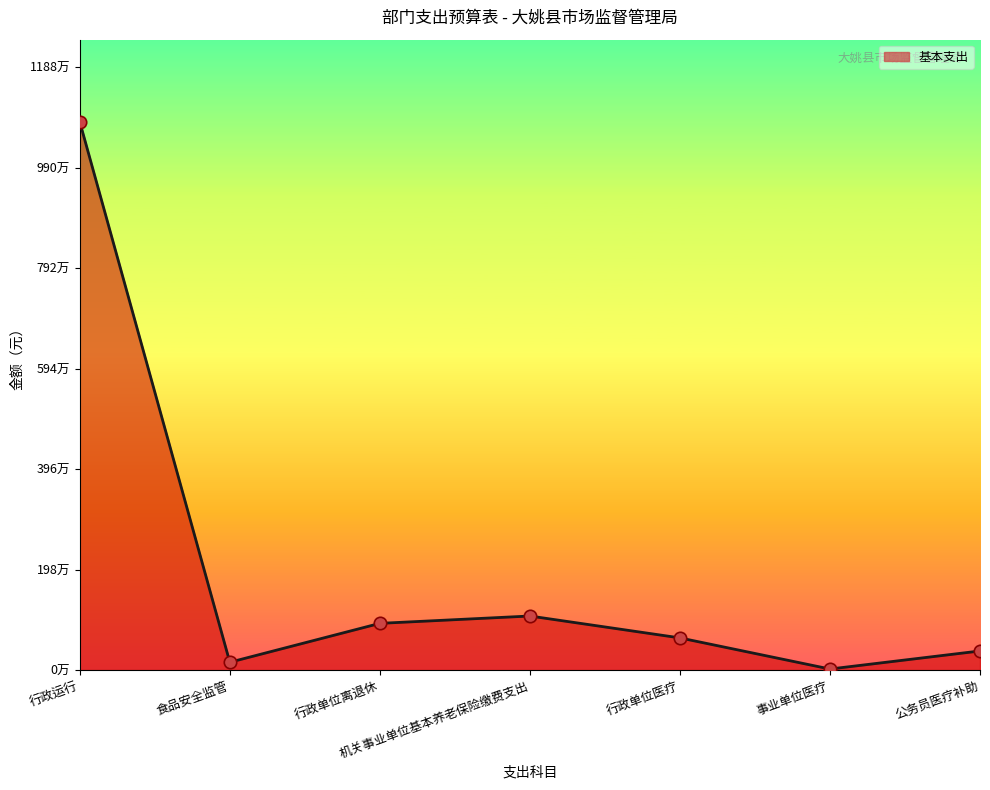

Between 行政单位医疗 and 公务员医疗补助, which is larger?

行政单位医疗